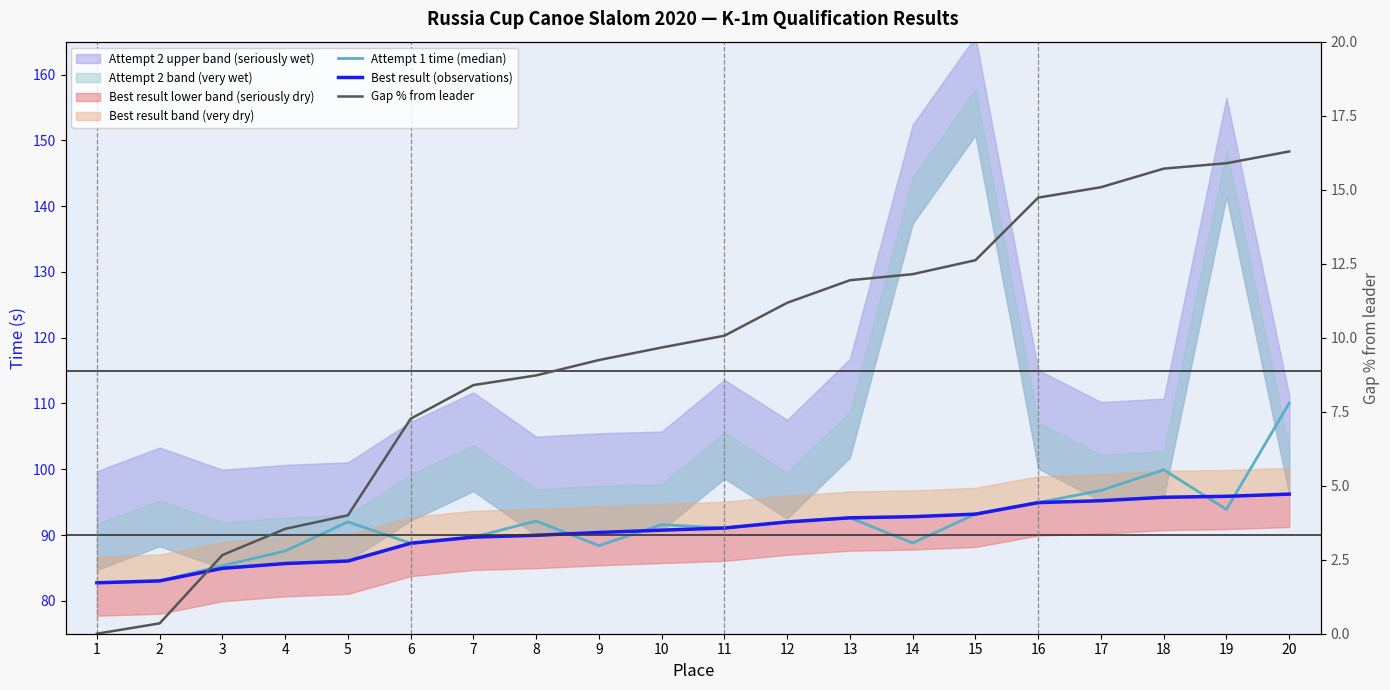

Reading right to left, transcribe all the data shown in this chart.

Attempt 1 time (median): 20=110.1	19=93.9	18=99.9	17=96.8	16=94.9	15=93.2	14=88.8	13=92.6	12=92.0	11=91.1	10=91.6	9=88.4	8=92.1	7=89.7	6=88.8	5=92.0	4=87.6	3=85.3	2=83.0	1=82.7
Best result (observations): 20=96.2	19=95.9	18=95.7	17=95.2	16=94.9	15=93.2	14=92.8	13=92.6	12=92.0	11=91.1	10=90.7	9=90.4	8=90.0	7=89.7	6=88.8	5=86.0	4=85.7	3=84.9	2=83.0	1=82.7
Gap % from leader: 20=16.3	19=15.9	18=15.7	17=15.1	16=14.7	15=12.6	14=12.1	13=11.9	12=11.2	11=10.1	10=9.7	9=9.2	8=8.7	7=8.4	6=7.3	5=4.0	4=3.5	3=2.7	2=0.3	1=0.0